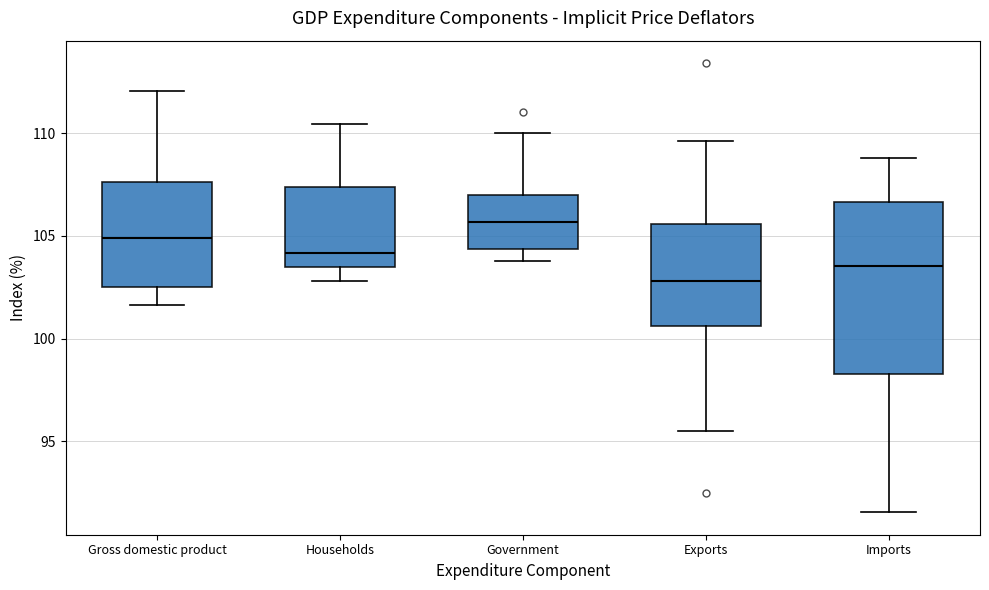

Reading left to right, transcribe this box plot: for each box, give where its median line is, the range the box spans, and where its two whiskers end, as read against the y-axis. The values are not printed on the chart, so give them approximately, as read against the axis.

Gross domestic product: median 105.0, box 102.5 to 107.5, whiskers 101.5 to 112.0
Households: median 104.0, box 103.5 to 107.5, whiskers 103.0 to 110.5
Government: median 105.5, box 104.5 to 107.0, whiskers 104.0 to 110.0
Exports: median 103.0, box 100.5 to 105.5, whiskers 95.5 to 109.5
Imports: median 103.5, box 98.5 to 106.5, whiskers 91.5 to 109.0